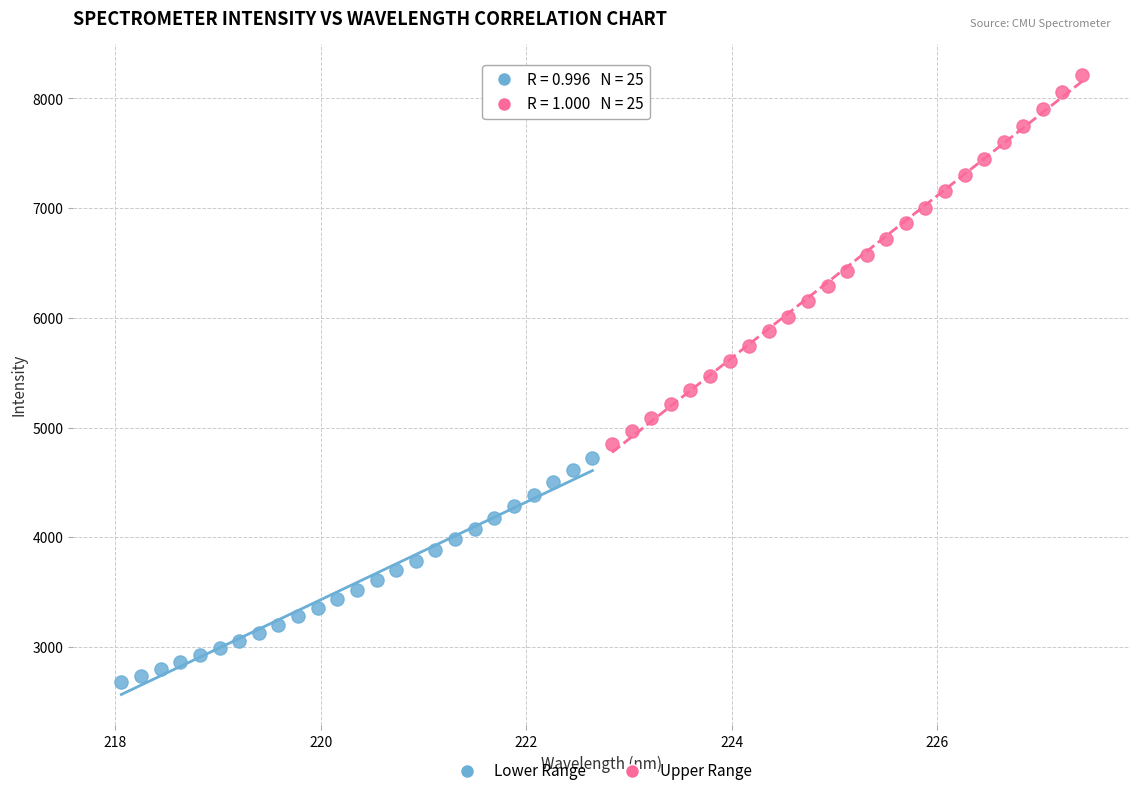

Which series contains the highest Y value?

Upper Range